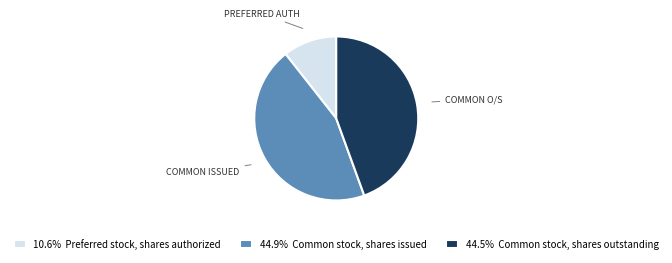

Approximately how many times larger is the value at 44.9% Common stock, shares issued compared to 44.5% Common stock, shares outstanding?

1.0